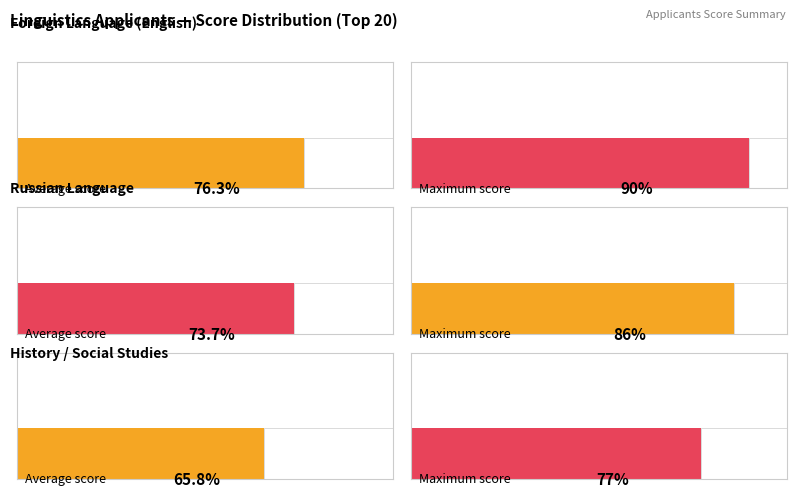

Which series has the largest total across all categories?

Иностранный язык